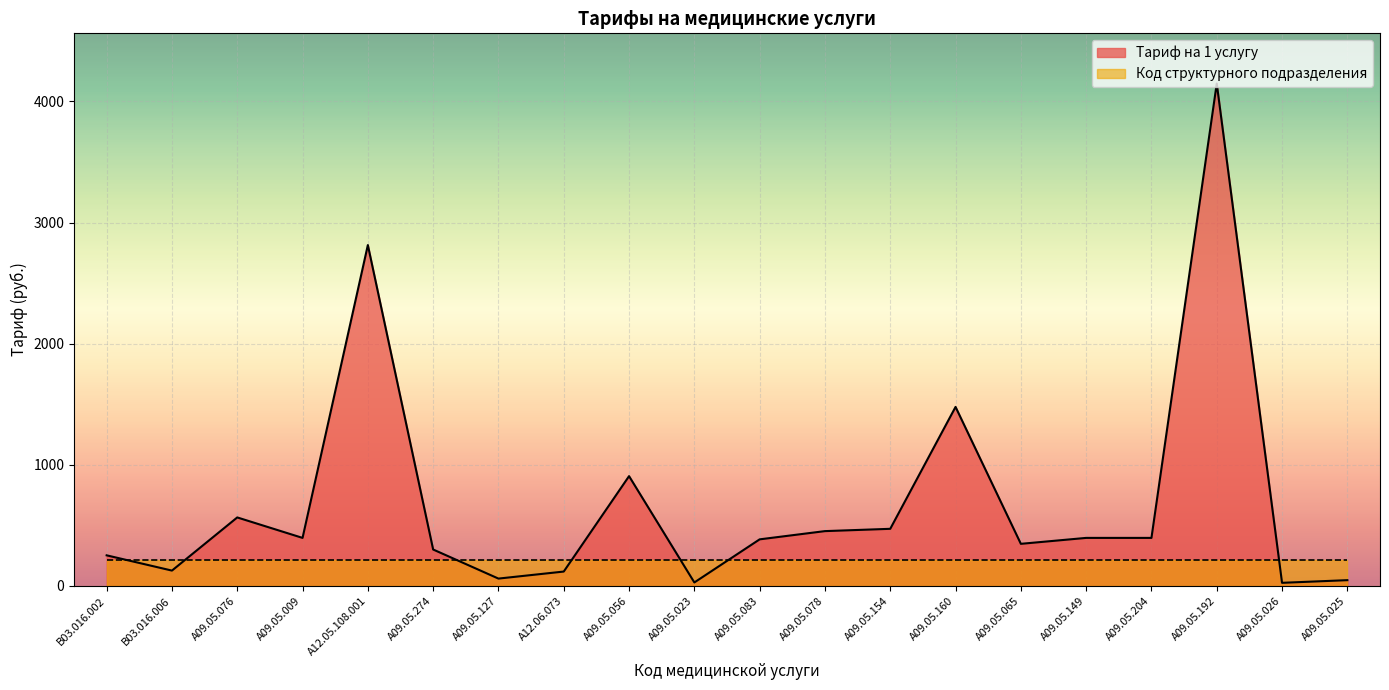

Where is the data nearest to the value 2086?

A09.05.160